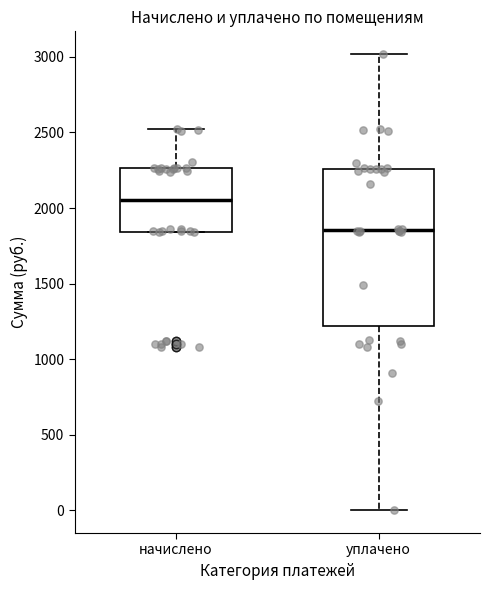

Reading left to right, transcribe this box plot: for each box, give where its median line is, the range the box spans, and where its two whiskers end, as read against the y-axis. The values are not printed on the chart, so give them approximately, as read against the axis.

начислено: median 2050, box 1850 to 2250, whiskers 1850 to 2500
уплачено: median 1850, box 1200 to 2250, whiskers 0 to 3000